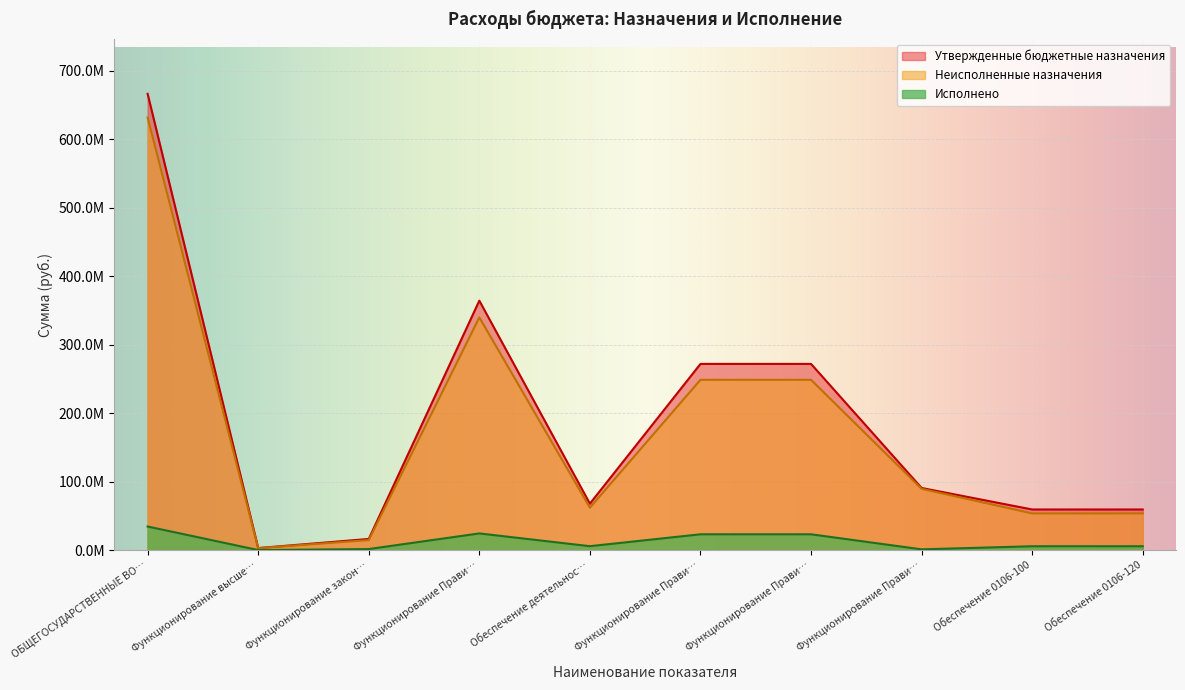

What is the minimum value for Исполнено?

177470.7